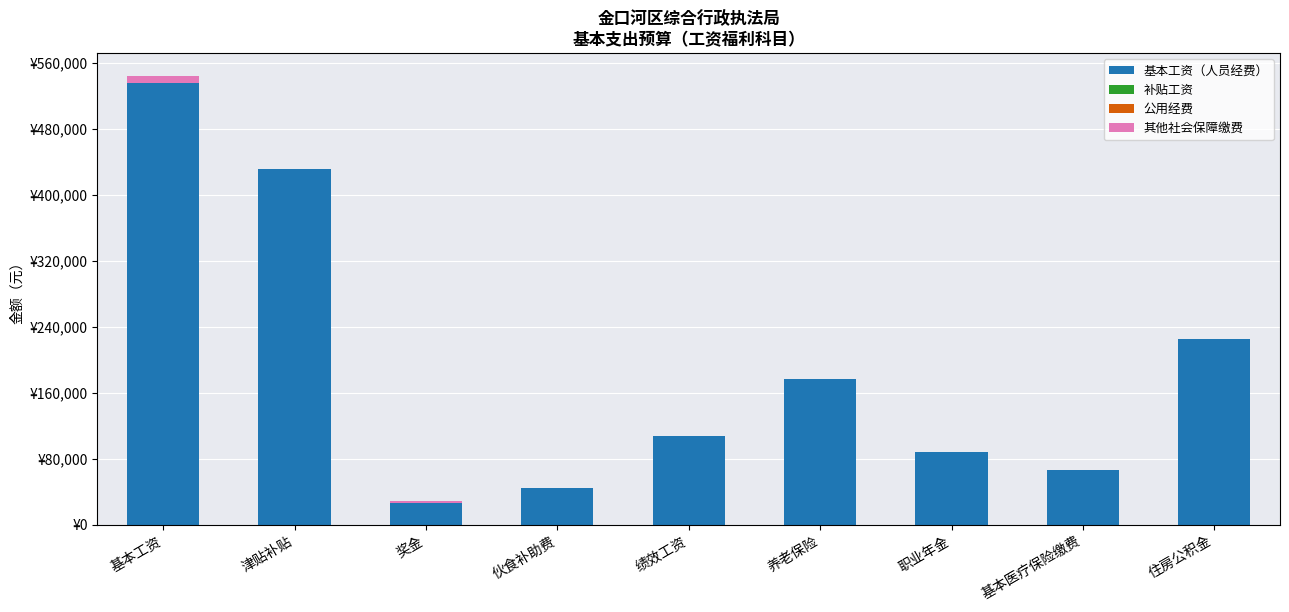

At 住房公积金, list the series in order from smallest to largest.

补贴工资, 公用经费, 其他社会保障缴费, 基本工资（人员经费）